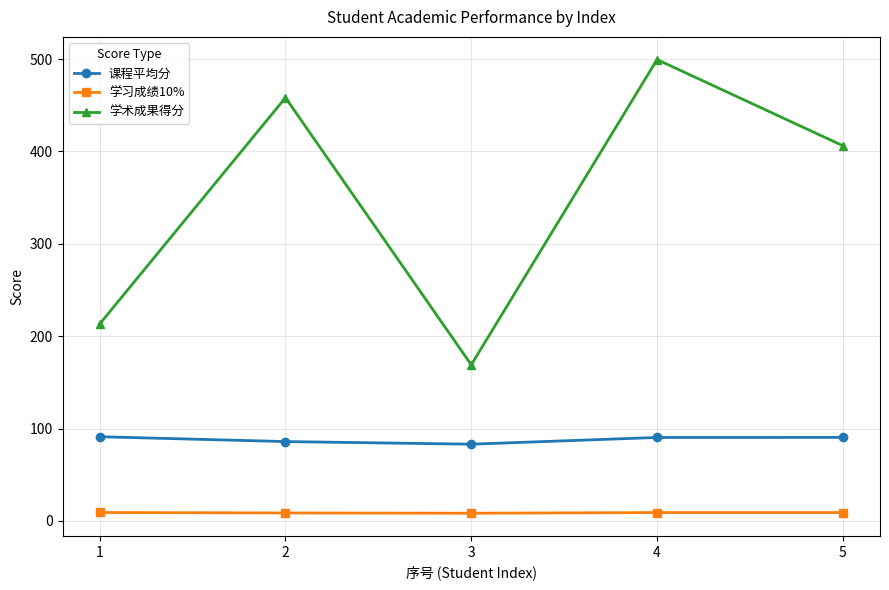

True or false: 学术成果得分 and 学习成绩10% intersect in this chart.

False